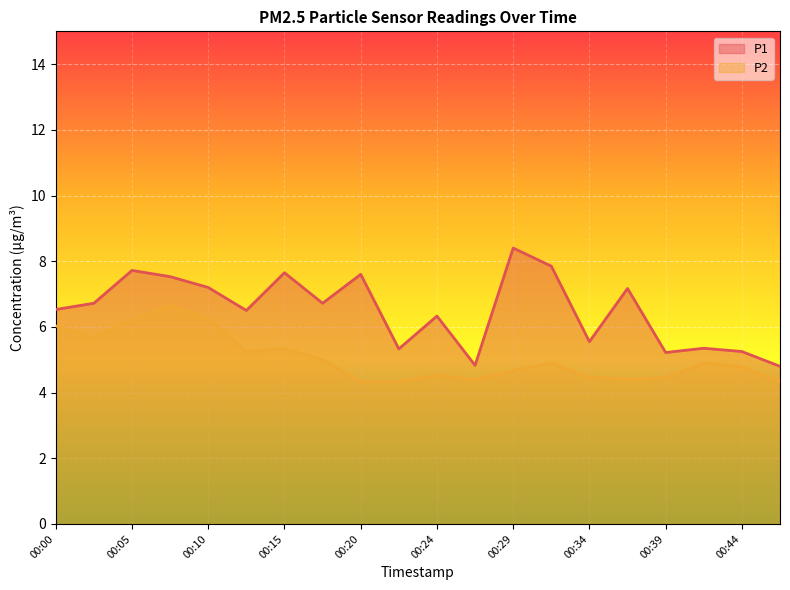

At which category is the sum across all series the highest?

00:07